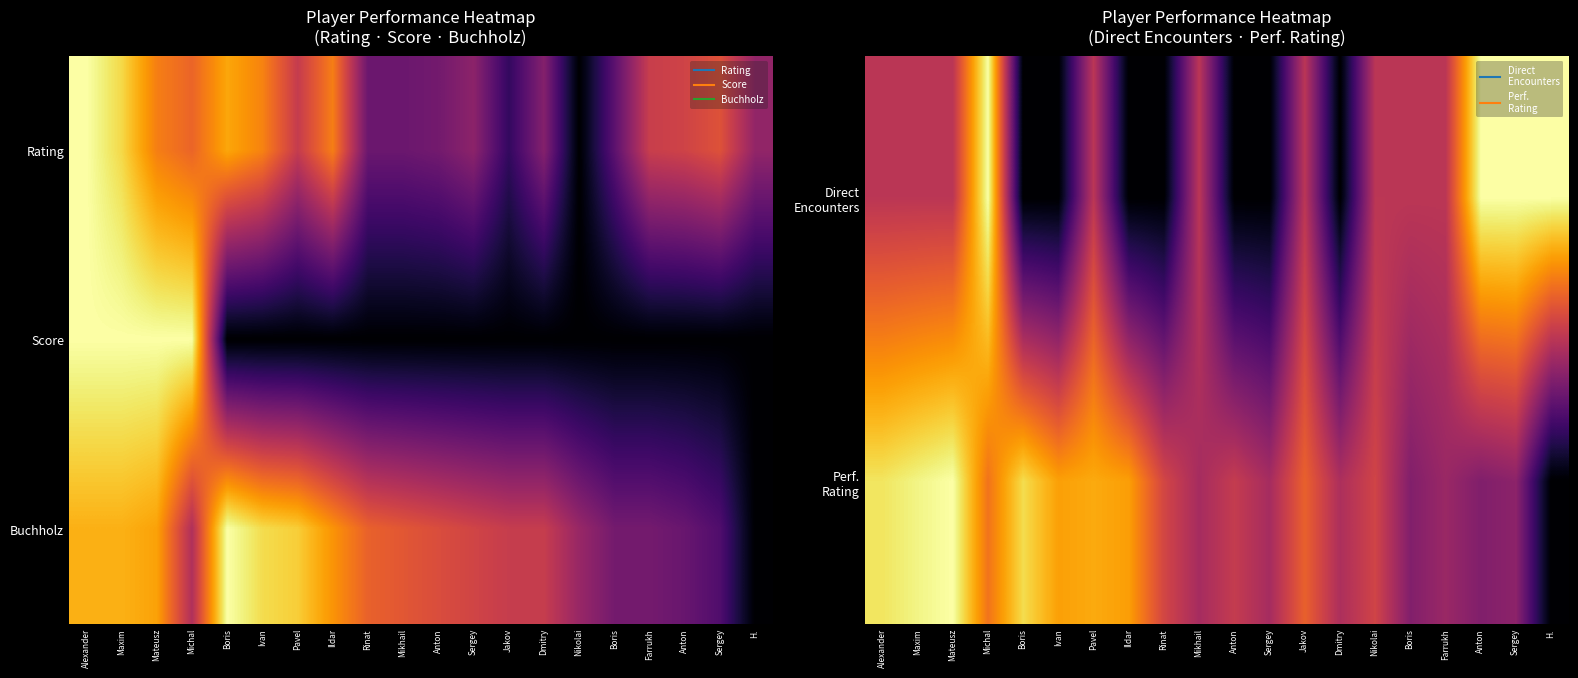

Is the value of Buchholz at Maxim greater than the value of Perf. Rating at Dmitry?

Yes